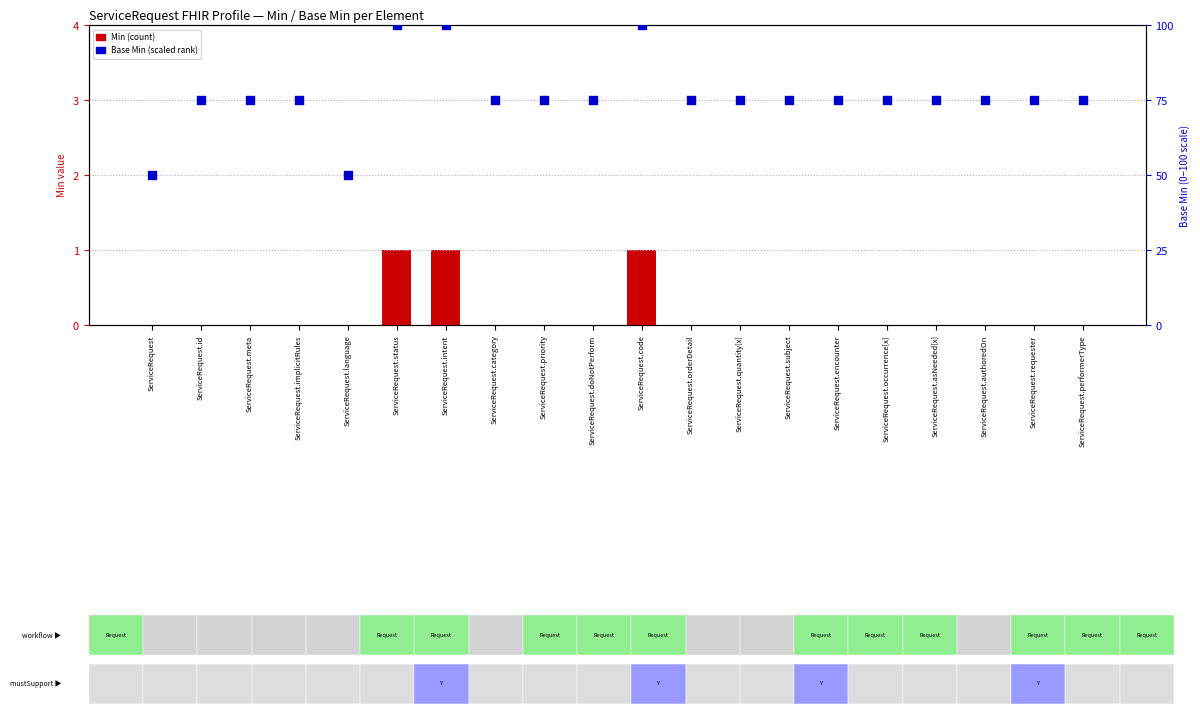

At which category is the sum across all series the highest?

ServiceRequest.status